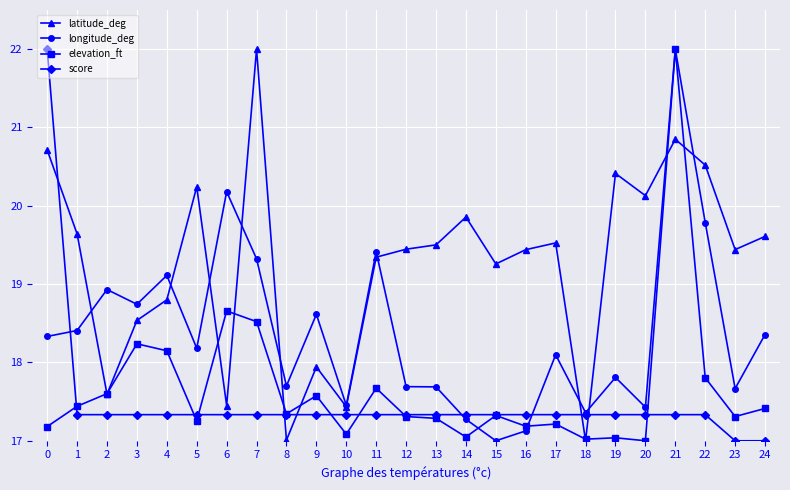

What is the difference between the maximum and second lowest values in the score series?

5.0